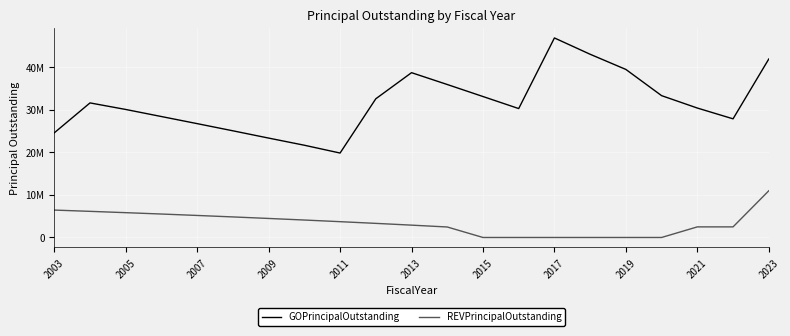

What are all the series names shown in the legend?

GOPrincipalOutstanding, REVPrincipalOutstanding